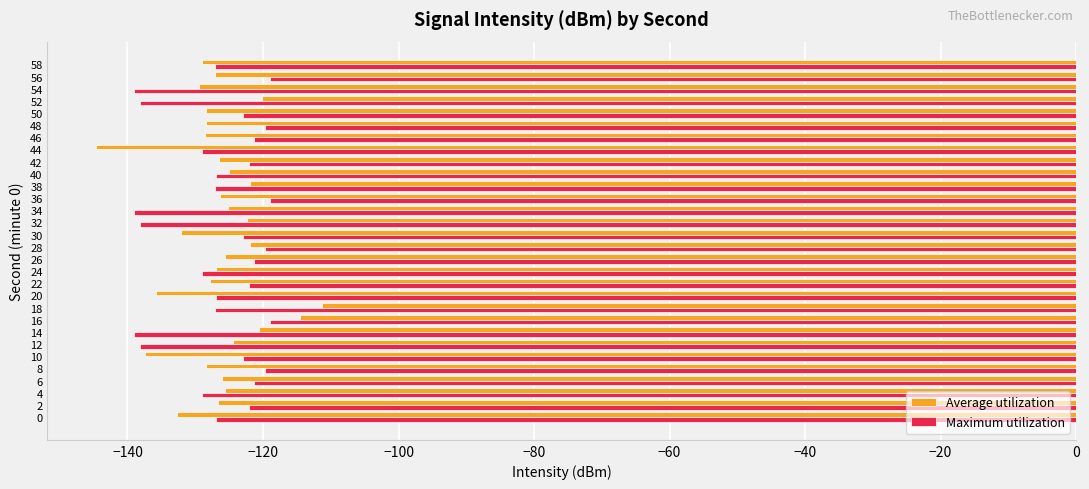

What is the approximate value of Average utilization at 26?

-125.6